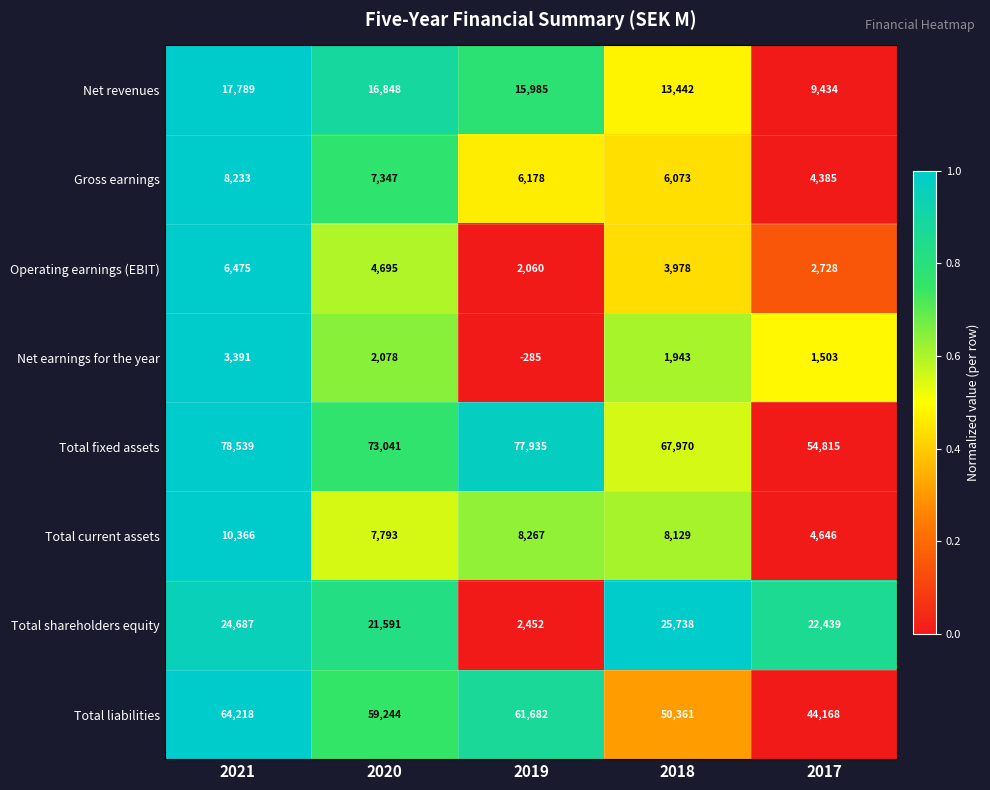

What is the difference between the maximum and second lowest values in the Total shareholders equity series?

4147